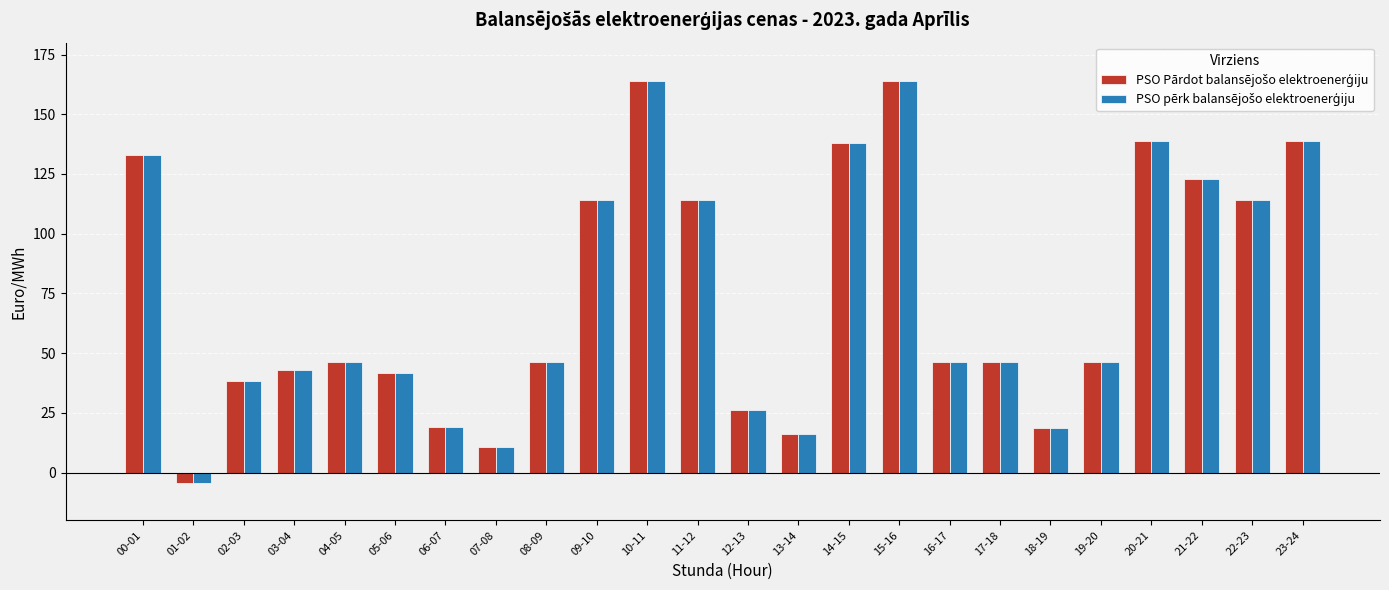

What is the total value across all series at 03-04?

85.9